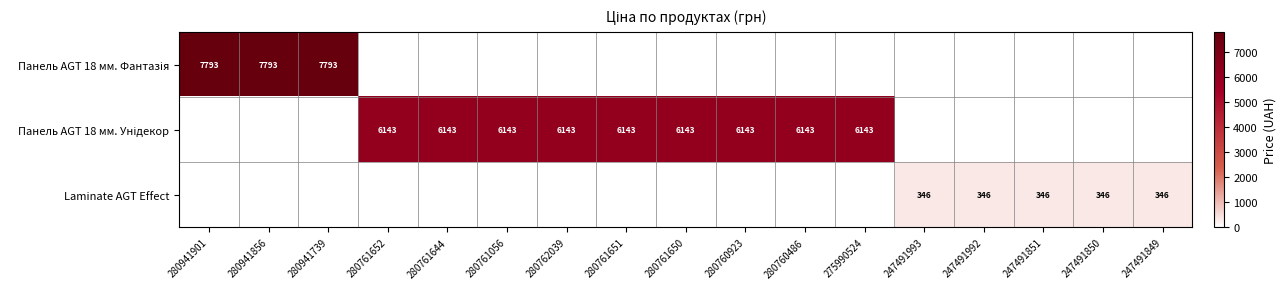

What is the total value across all series at 280761652?

6143.2